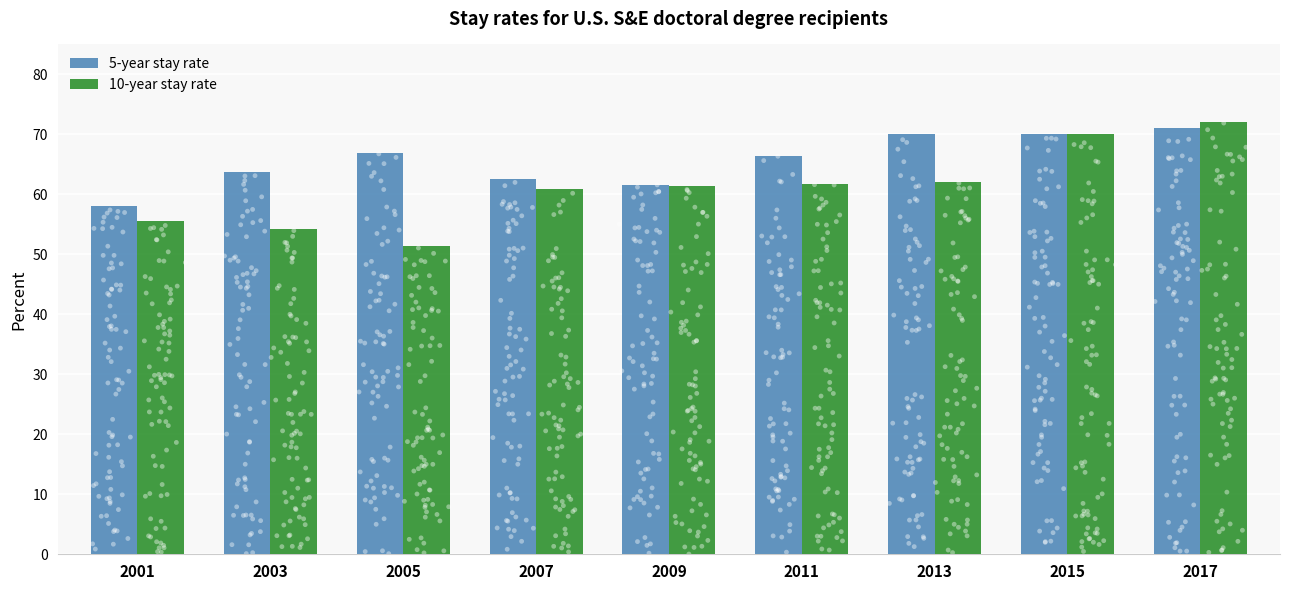

Which series has the widest spread of Y values?

10-year stay rate